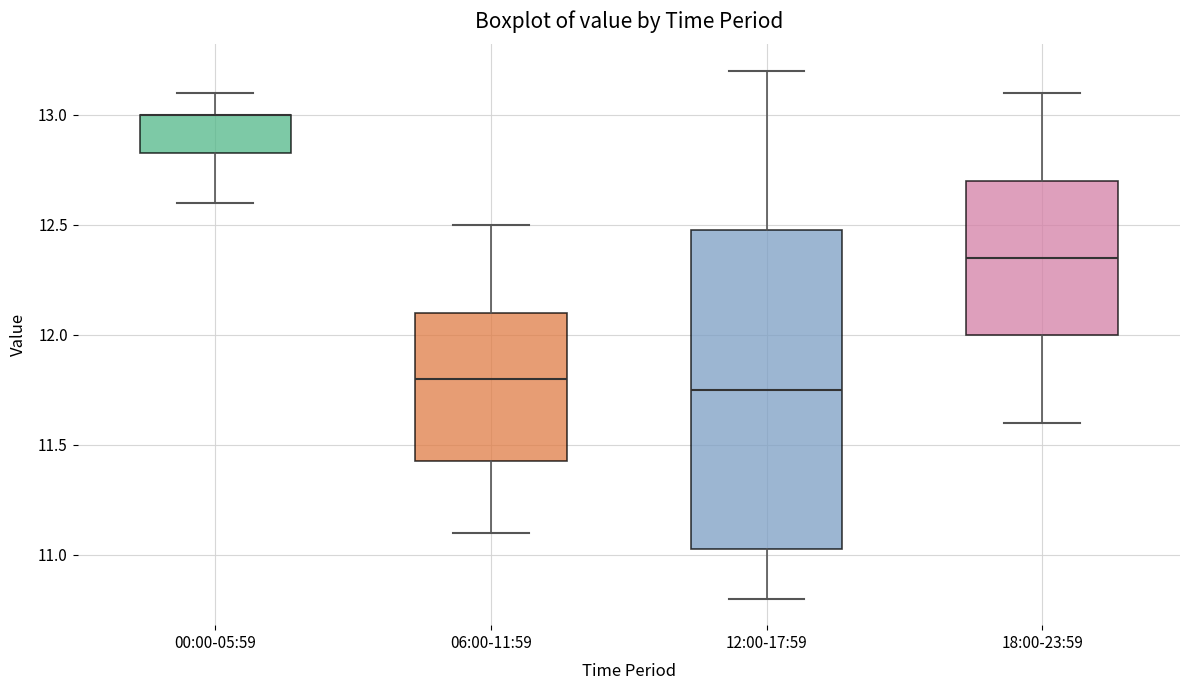

Where does the median line of the box for 06:00-11:59 sit on the y-axis? The values are not printed on the chart, so give them approximately, as read against the axis.

11.80